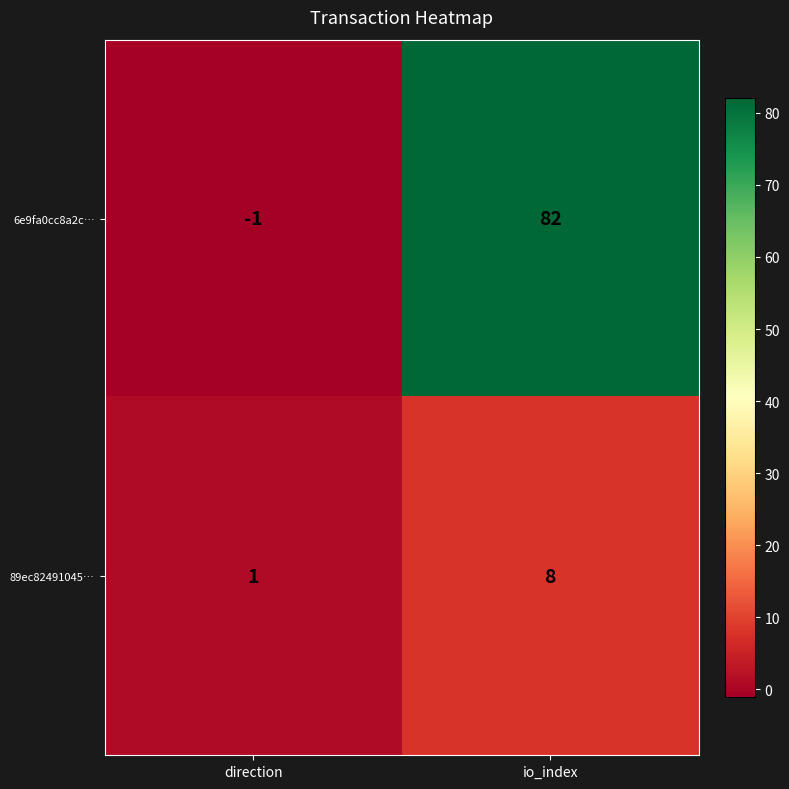

What is the maximum value shown in the chart?

82